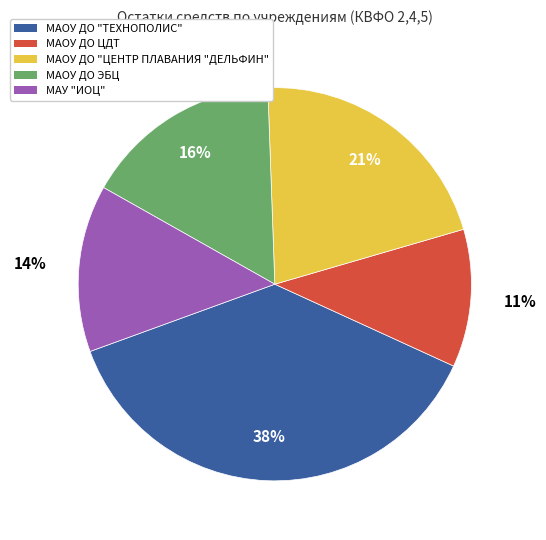

How many slices are in this pie chart?

5